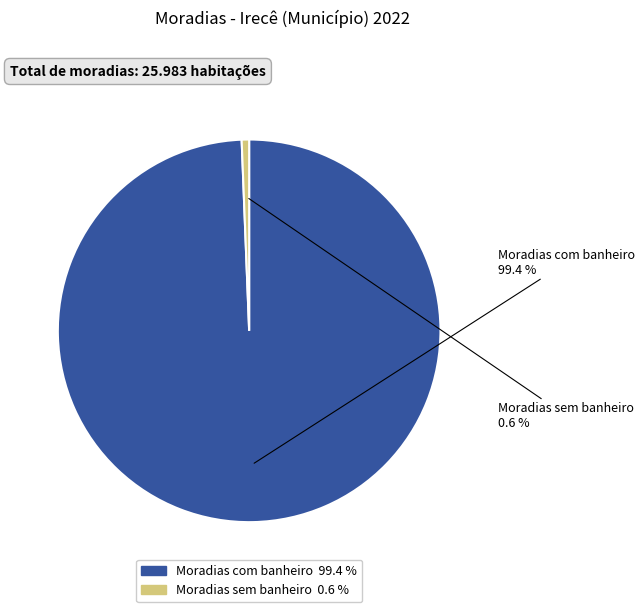

How many segments does this pie chart have?

2